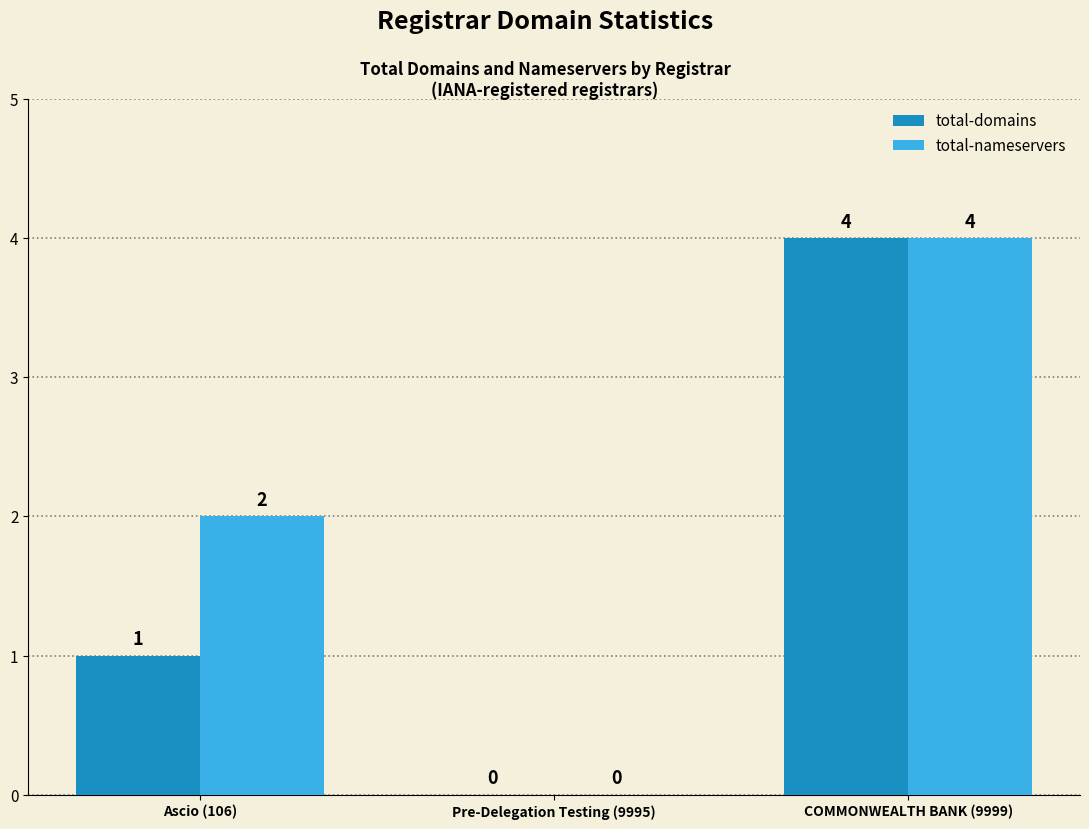

Reading left to right, transcribe all the data shown in this chart.

total-domains: Ascio (106)=1	Pre-Delegation Testing (9995)=0	COMMONWEALTH BANK (9999)=4
total-nameservers: Ascio (106)=2	Pre-Delegation Testing (9995)=0	COMMONWEALTH BANK (9999)=4